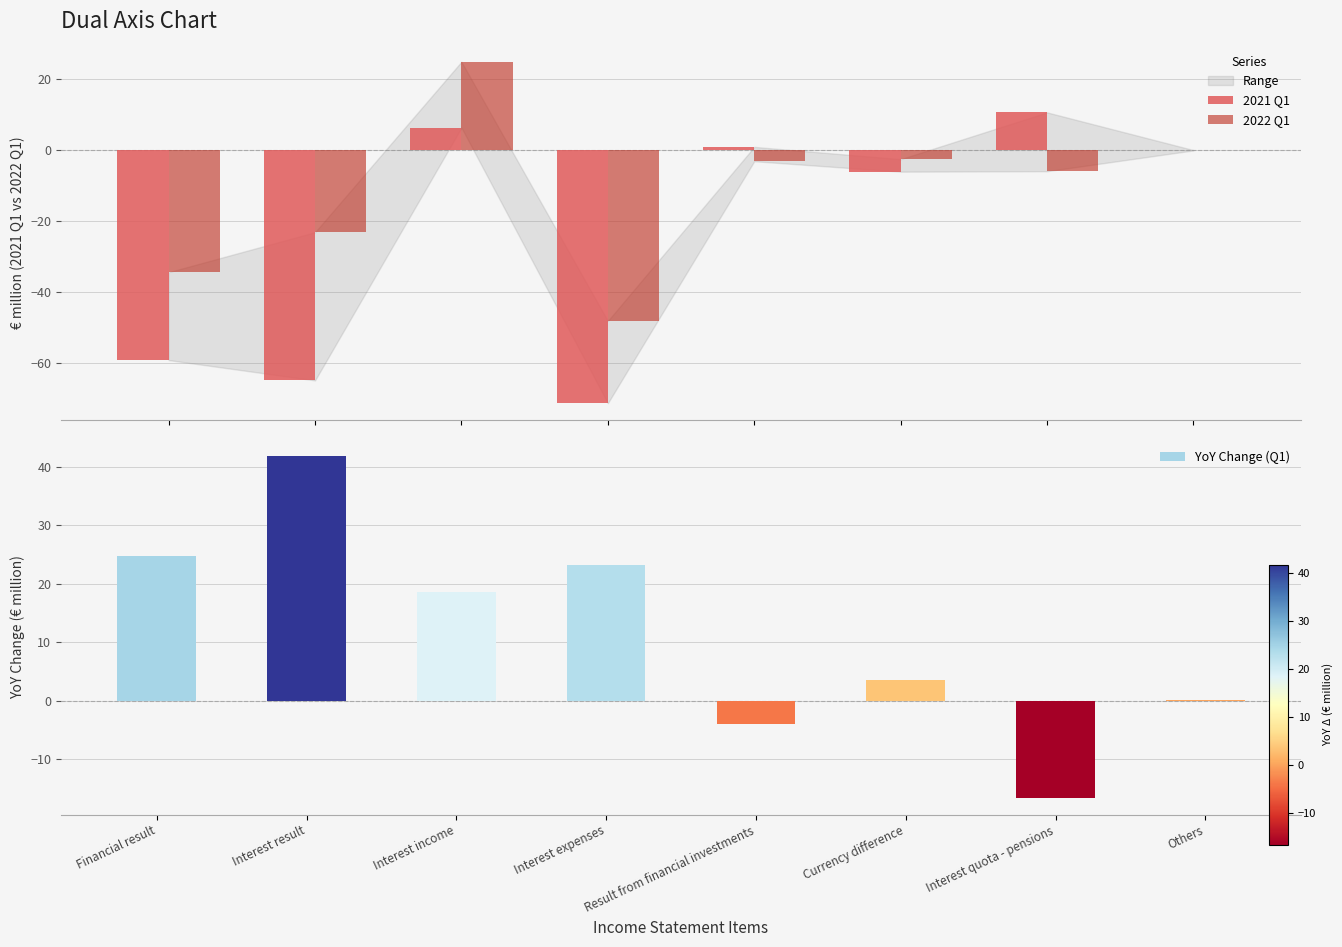

Reading left to right, transcribe all the data shown in this chart.

2021 Q1: -59.1	-64.8	6.4	-71.2	1.0	-6.0	10.7	0.0
2022 Q1: -34.3	-23.0	25.0	-48.0	-3.0	-2.5	-5.9	0.1
YoY Change (Q1): 24.8	41.8	18.6	23.2	-4.0	3.5	-16.6	0.1